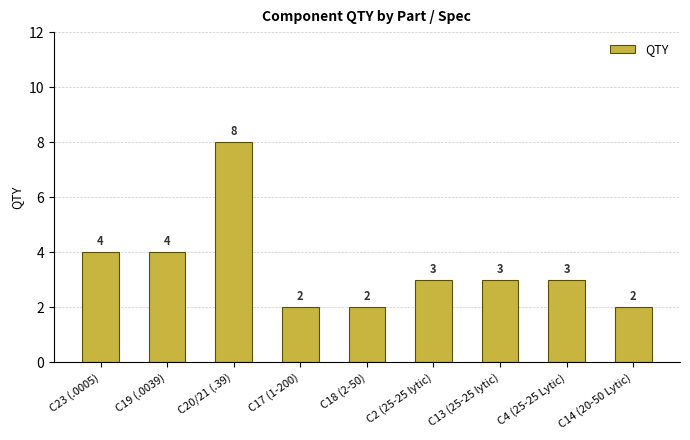

The value at C2 (25-25 lytic) is 3. True or false?

True